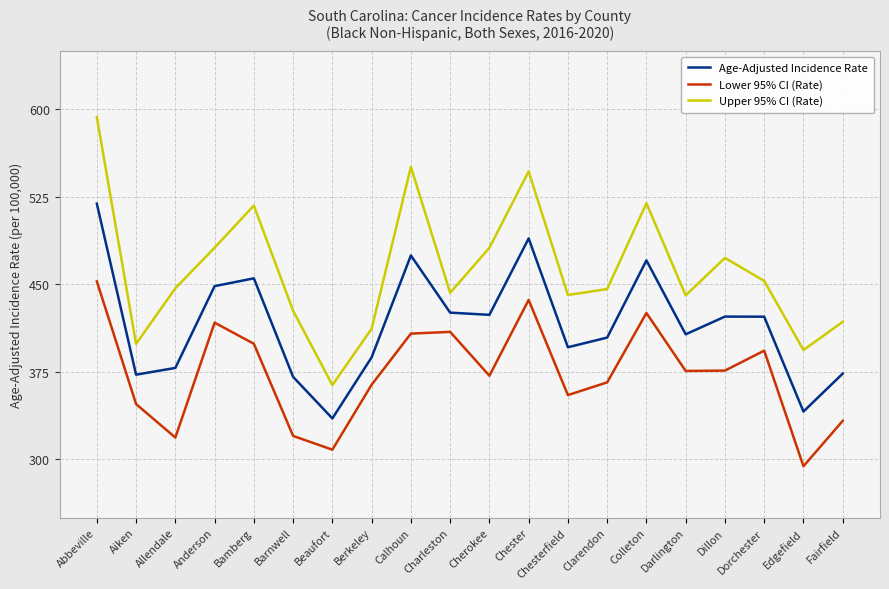

What is the sum of all Upper 95% CI (Rate) values?

9245.5